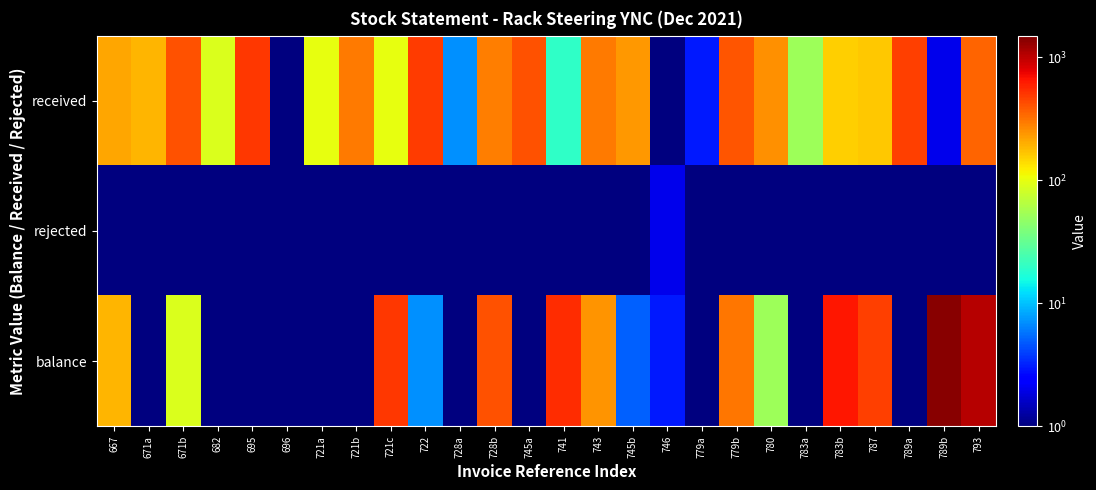

Reading left to right, extract all data points from this chart.

received: 667=210.0	671a=190.0	671b=410.0	682=90.0	695=499.0	696=0.1	721a=100.0	721b=298.0	721c=102.0	722=491.0	728a=7.0	728b=293.0	745a=407.0	741=20.0	743=300.0	745b=241.0	746=0.1	779a=3.0	779b=397.0	780=250.0	783a=53.0	783b=157.0	787=165.0	789a=473.0	789b=2.0	793=350.0
rejected: 667=0.1	671a=0.1	671b=0.1	682=0.1	695=0.1	696=1.0	721a=0.1	721b=0.1	721c=0.1	722=0.1	728a=0.1	728b=0.1	745a=0.1	741=0.1	743=0.1	745b=0.1	746=2.0	779a=0.1	779b=0.1	780=0.1	783a=0.1	783b=0.1	787=0.1	789a=0.1	789b=0.1	793=0.1
balance: 667=190.0	671a=0.1	671b=90.0	682=0.1	695=1.0	696=0.1	721a=0.1	721b=0.1	721c=498.0	722=7.0	728a=0.1	728b=407.0	745a=0.1	741=546.0	743=246.0	745b=5.0	746=3.0	779a=0.1	779b=303.0	780=53.0	783a=0.1	783b=638.0	787=473.0	789a=0.1	789b=1398.0	793=1048.0